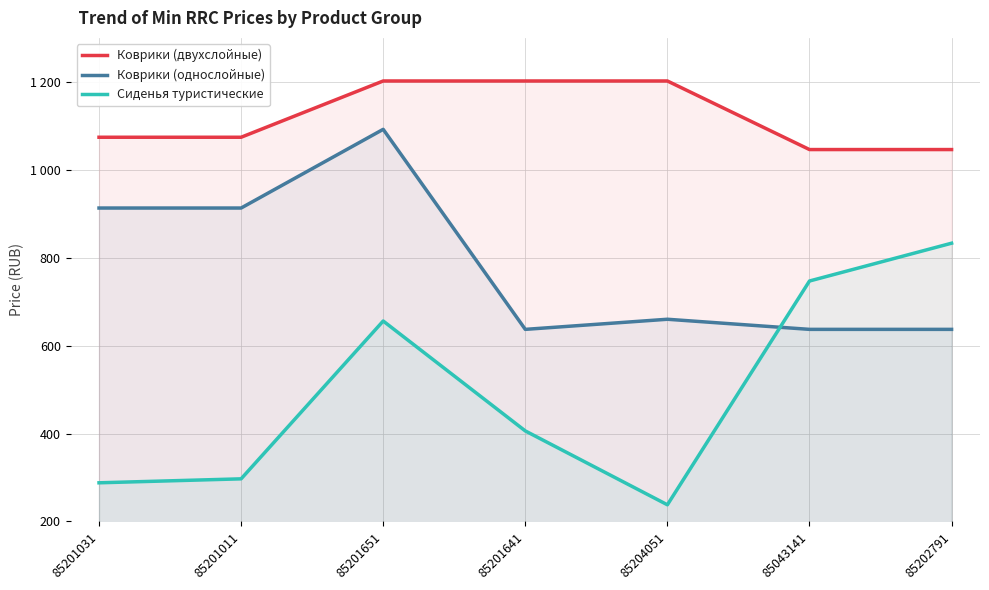

Is it true that Сиденья туристические equals 656 at 85201651?

True